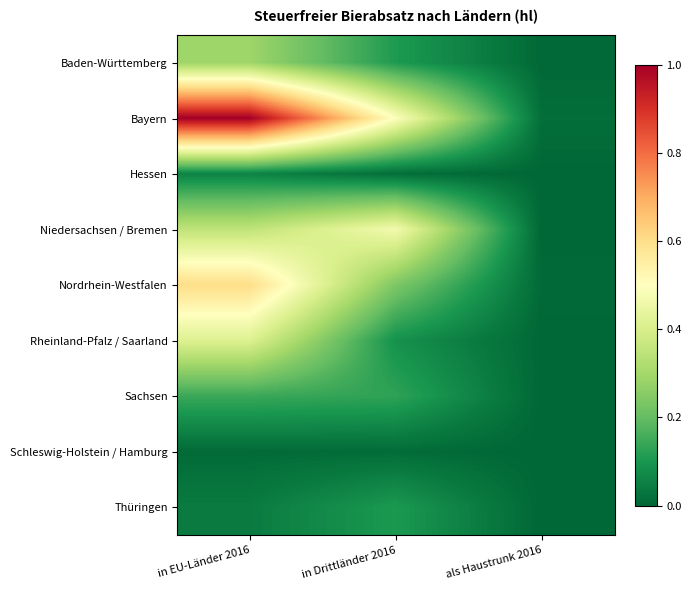

Count the number of data series in this chart.

9